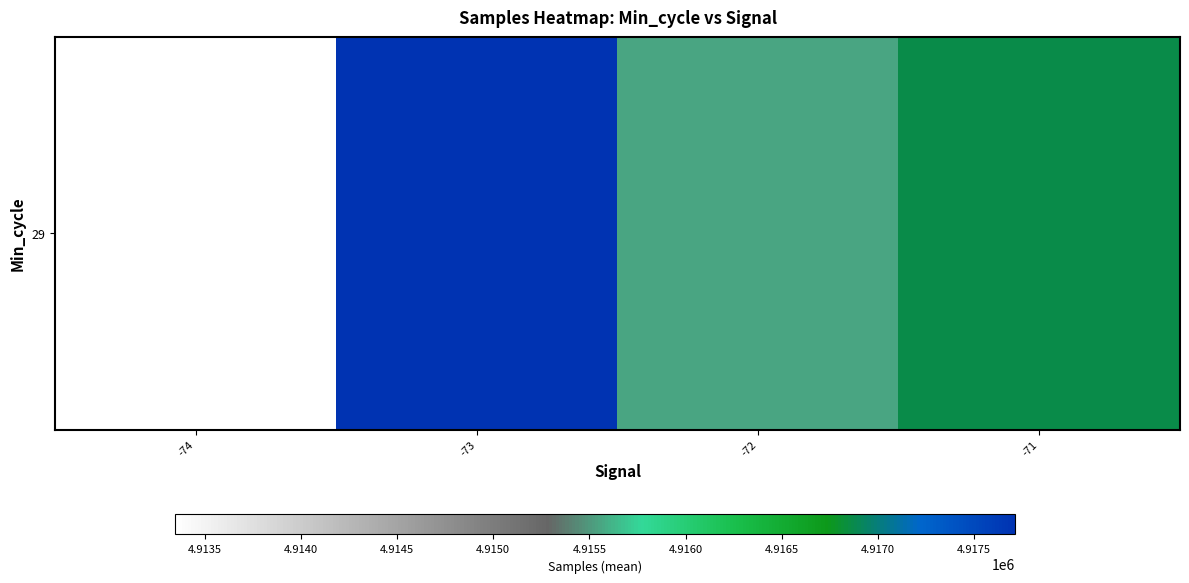

List the labels in order of value, largest first.

-73, -71, -72, -74